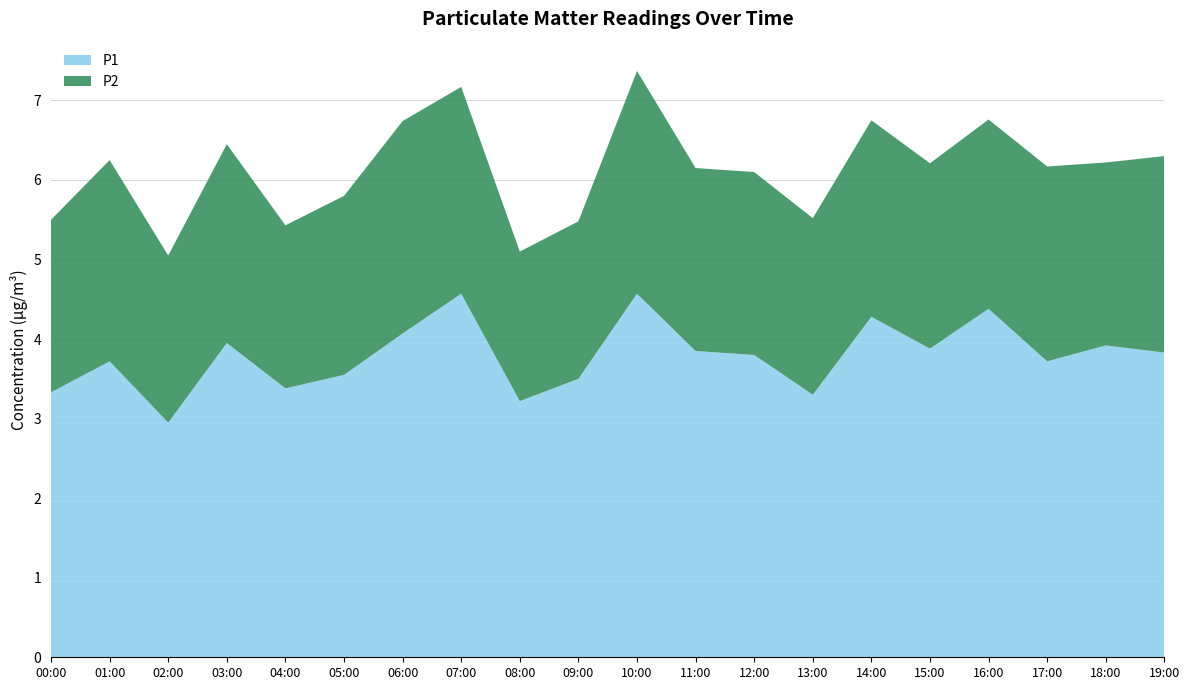

Reading right to left, transcribe all the data shown in this chart.

P1: 19:00=3.8	18:00=3.9	17:00=3.7	16:00=4.4	15:00=3.9	14:00=4.3	13:00=3.3	12:00=3.8	11:00=3.9	10:00=4.6	09:00=3.5	08:00=3.2	07:00=4.6	06:00=4.1	05:00=3.5	04:00=3.4	03:00=4.0	02:00=3.0	01:00=3.7	00:00=3.3
P2: 19:00=2.5	18:00=2.3	17:00=2.5	16:00=2.4	15:00=2.3	14:00=2.5	13:00=2.2	12:00=2.3	11:00=2.3	10:00=2.8	09:00=2.0	08:00=1.9	07:00=2.6	06:00=2.7	05:00=2.2	04:00=2.0	03:00=2.5	02:00=2.1	01:00=2.5	00:00=2.2